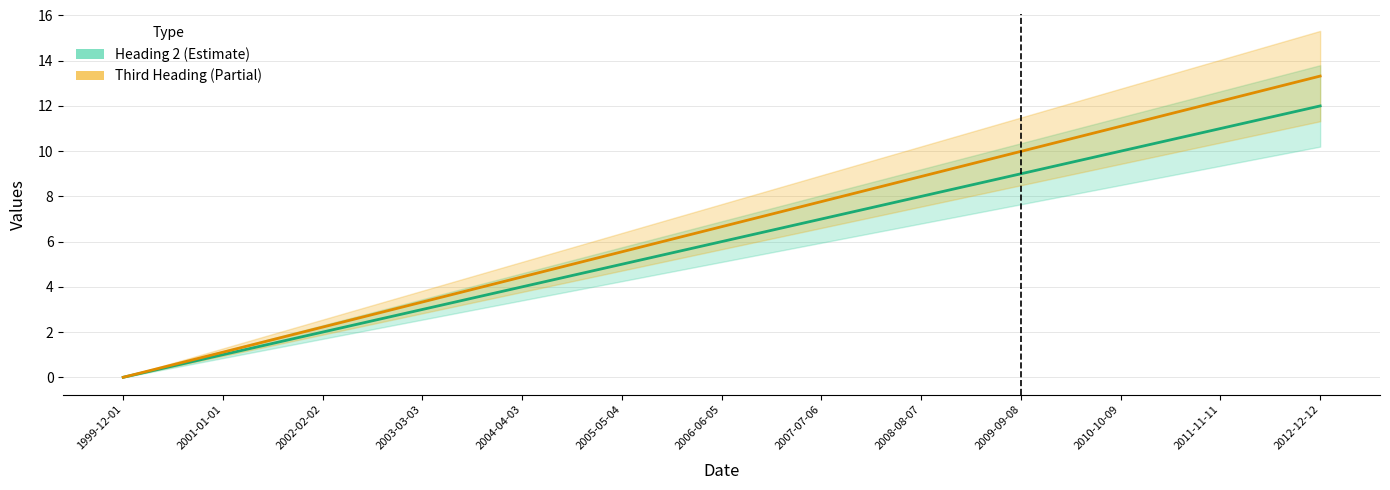

Which series has the largest total across all categories?

Third Heading